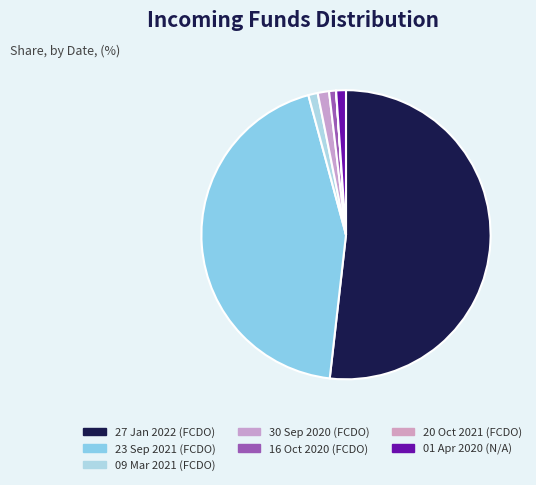

Between 16 Oct 2020 (FCDO) and 20 Oct 2021 (FCDO), which is larger?

16 Oct 2020 (FCDO)